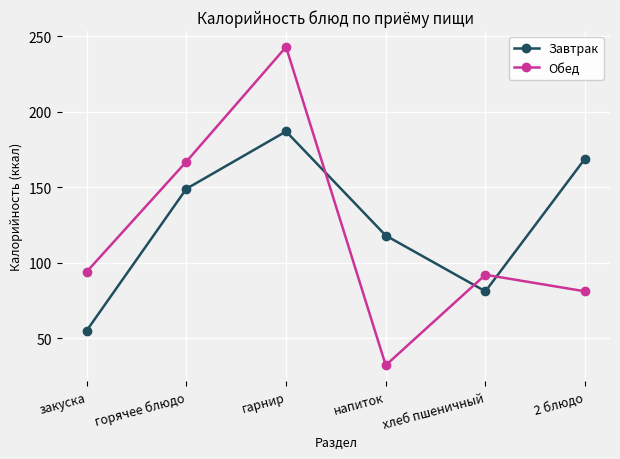

Is this an area chart (filled region under the line)?

No